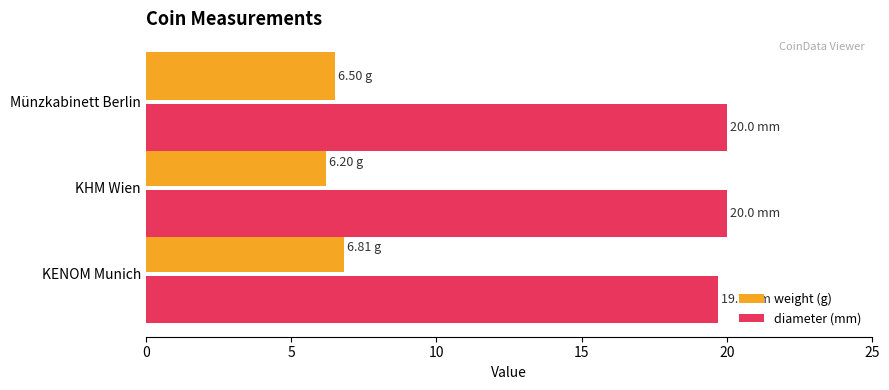

What is the greatest value displayed?

20.0